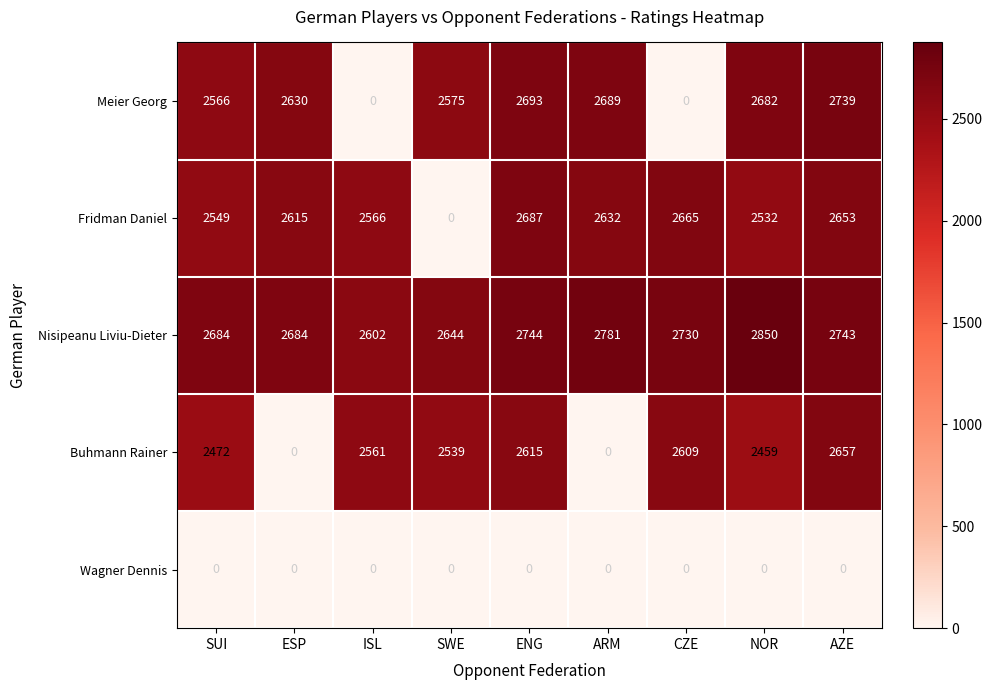

What is the maximum value shown in the chart?

2850.0